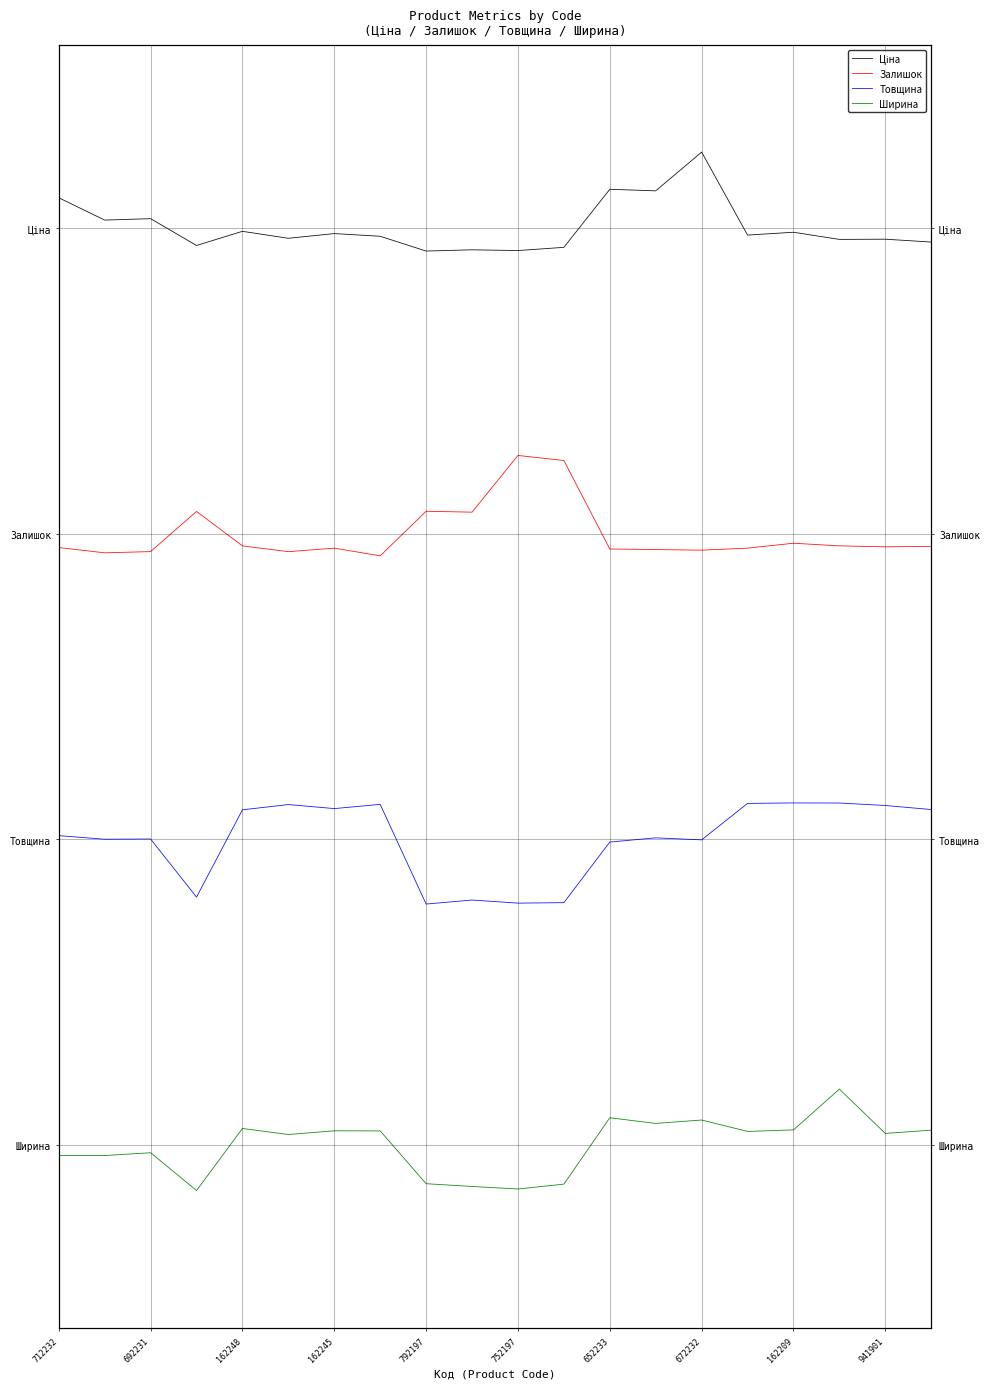

Reading left to right, transcribe all the data shown in this chart.

Ціна: 7.8	7.6	7.6	7.4	7.5	7.4	7.5	7.4	7.3	7.3	7.3	7.3	7.8	7.8	8.1	7.4	7.5	7.4	7.4	7.4
Залишок: 4.9	4.8	4.9	5.2	4.9	4.9	4.9	4.8	5.2	5.2	5.6	5.6	4.9	4.9	4.9	4.9	4.9	4.9	4.9	4.9
Товщина: 2.5	2.5	2.5	2.0	2.7	2.8	2.8	2.8	2.0	2.0	2.0	2.0	2.5	2.5	2.5	2.8	2.8	2.8	2.8	2.7
Ширина: -0.1	-0.1	-0.1	-0.4	0.1	0.1	0.1	0.1	-0.3	-0.3	-0.4	-0.3	0.2	0.2	0.2	0.1	0.1	0.5	0.1	0.1